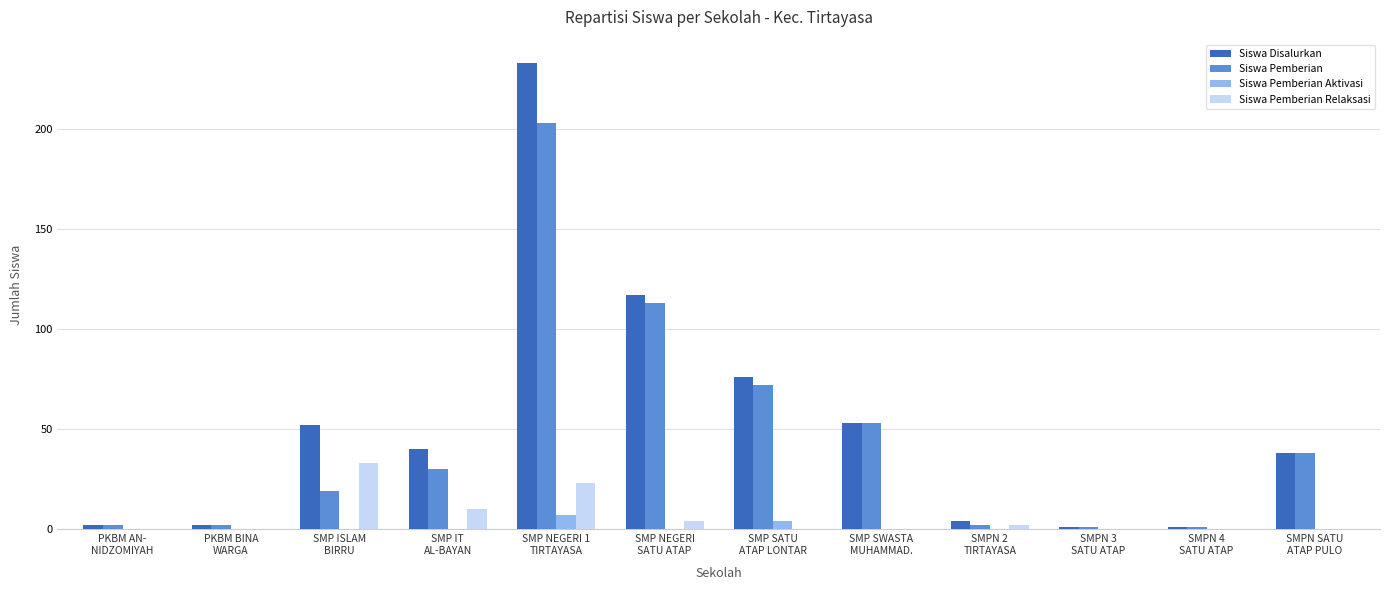

Reading left to right, list all the values displayed in this chart.

Siswa Disalurkan: PKBM AN-
NIDZOMIYAH=2	PKBM BINA
WARGA=2	SMP ISLAM
BIRRU=52	SMP IT
AL-BAYAN=40	SMP NEGERI 1
TIRTAYASA=233	SMP NEGERI
SATU ATAP=117	SMP SATU
ATAP LONTAR=76	SMP SWASTA
MUHAMMAD.=53	SMPN 2
TIRTAYASA=4	SMPN 3
SATU ATAP=1	SMPN 4
SATU ATAP=1	SMPN SATU
ATAP PULO=38
Siswa Pemberian: PKBM AN-
NIDZOMIYAH=2	PKBM BINA
WARGA=2	SMP ISLAM
BIRRU=19	SMP IT
AL-BAYAN=30	SMP NEGERI 1
TIRTAYASA=203	SMP NEGERI
SATU ATAP=113	SMP SATU
ATAP LONTAR=72	SMP SWASTA
MUHAMMAD.=53	SMPN 2
TIRTAYASA=2	SMPN 3
SATU ATAP=1	SMPN 4
SATU ATAP=1	SMPN SATU
ATAP PULO=38
Siswa Pemberian Aktivasi: PKBM AN-
NIDZOMIYAH=0	PKBM BINA
WARGA=0	SMP ISLAM
BIRRU=0	SMP IT
AL-BAYAN=0	SMP NEGERI 1
TIRTAYASA=7	SMP NEGERI
SATU ATAP=0	SMP SATU
ATAP LONTAR=4	SMP SWASTA
MUHAMMAD.=0	SMPN 2
TIRTAYASA=0	SMPN 3
SATU ATAP=0	SMPN 4
SATU ATAP=0	SMPN SATU
ATAP PULO=0
Siswa Pemberian Relaksasi: PKBM AN-
NIDZOMIYAH=0	PKBM BINA
WARGA=0	SMP ISLAM
BIRRU=33	SMP IT
AL-BAYAN=10	SMP NEGERI 1
TIRTAYASA=23	SMP NEGERI
SATU ATAP=4	SMP SATU
ATAP LONTAR=0	SMP SWASTA
MUHAMMAD.=0	SMPN 2
TIRTAYASA=2	SMPN 3
SATU ATAP=0	SMPN 4
SATU ATAP=0	SMPN SATU
ATAP PULO=0